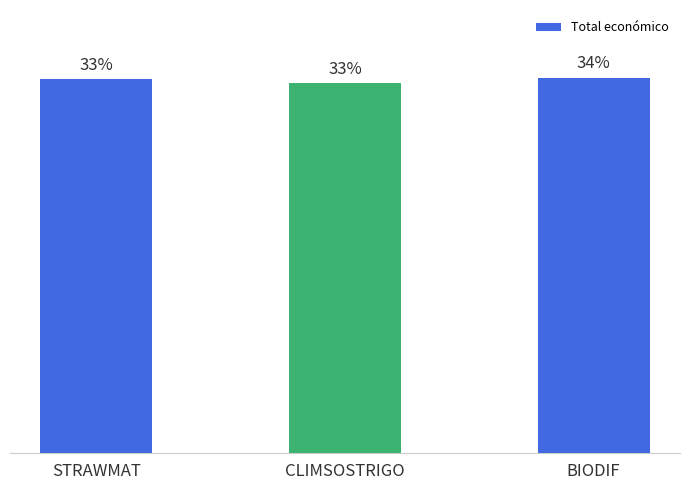

Approximately how many times larger is the value at STRAWMAT compared to BIODIF?

1.0